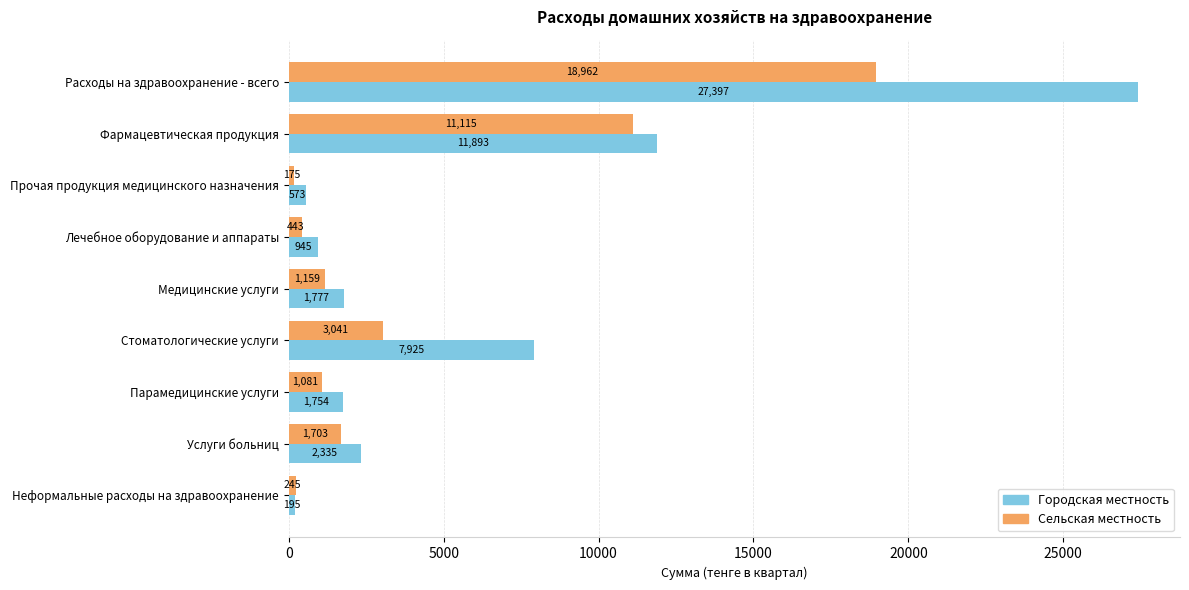

What are all the series names shown in the legend?

Городская местность, Сельская местность